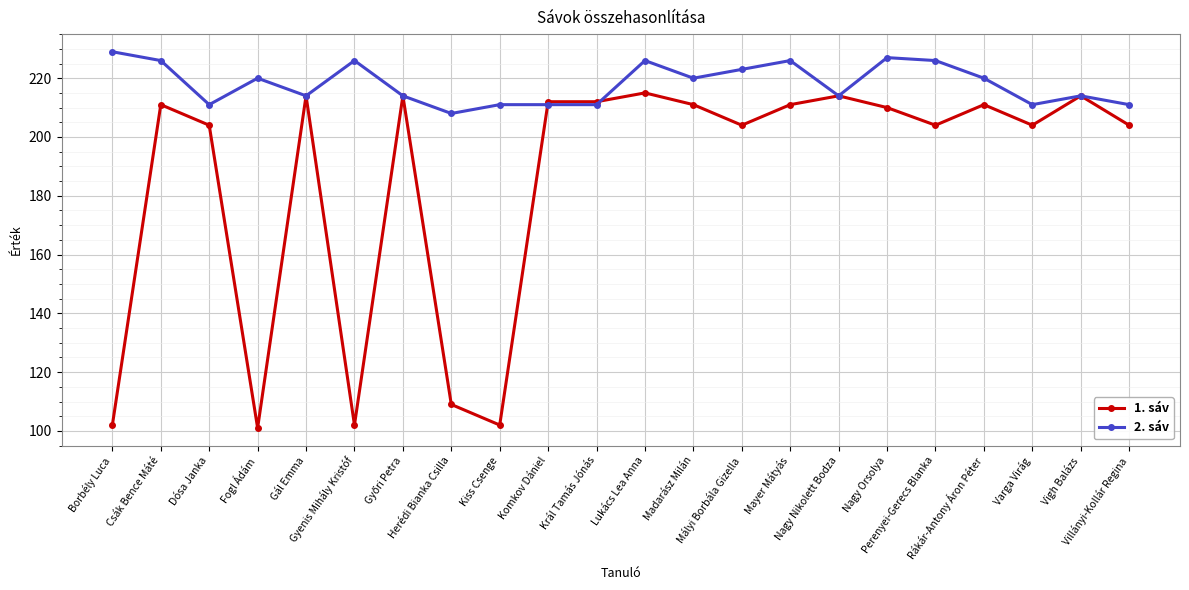

Rank the series by their maximum value, from lowest to highest.

1. sáv, 2. sáv